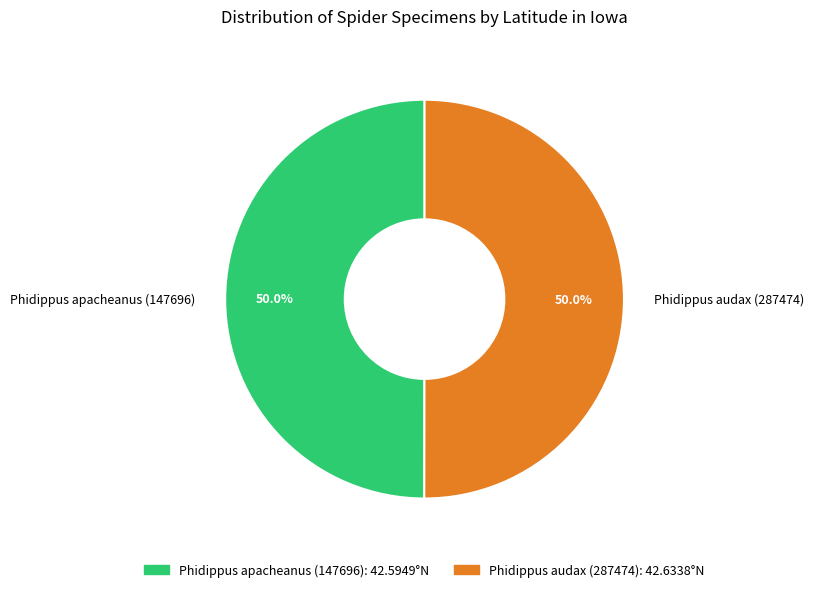

What portion of the pie excludes Phidippus apacheanus (147696)?

50.0%